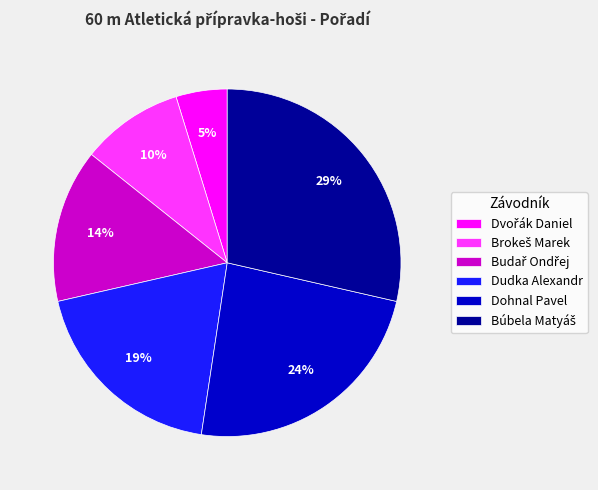

Does Dohnal Pavel account for over 50% of the chart?

No